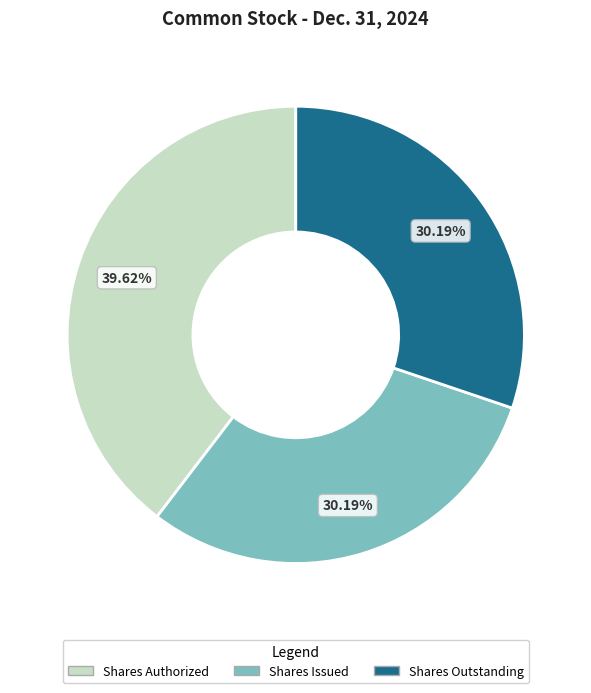

Is there a majority slice in this chart?

No